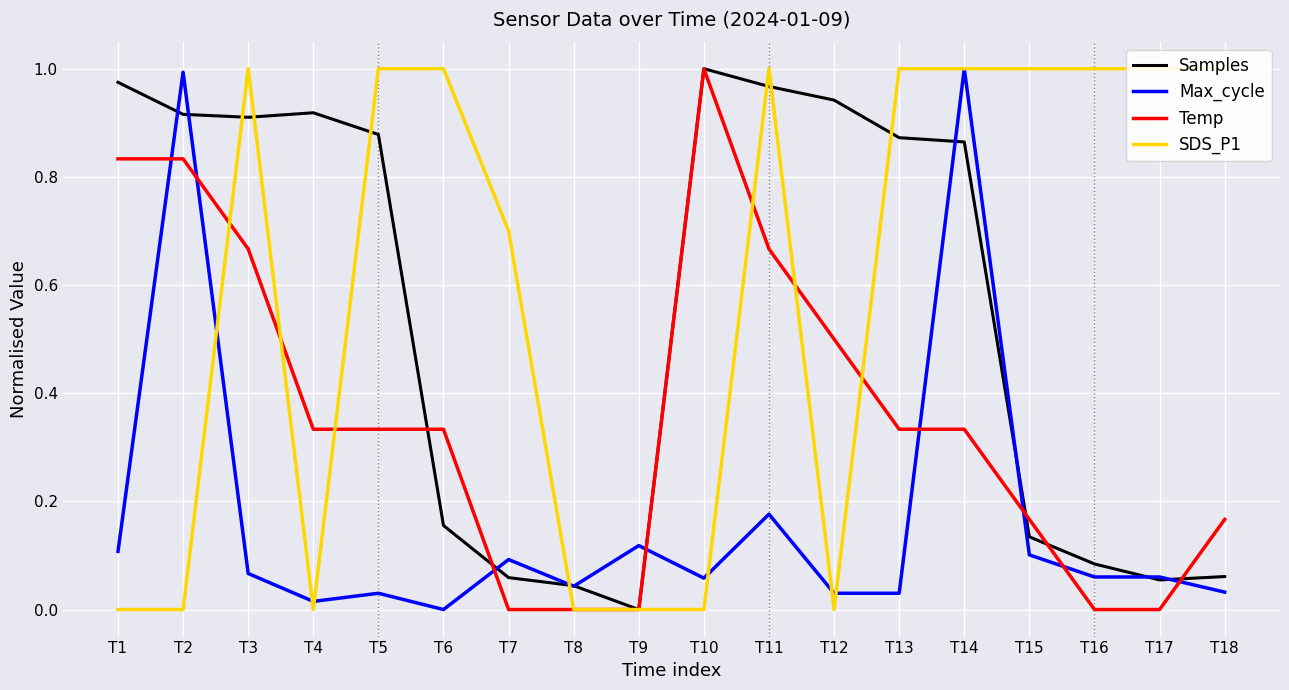

Count the number of categories in the chart.

18